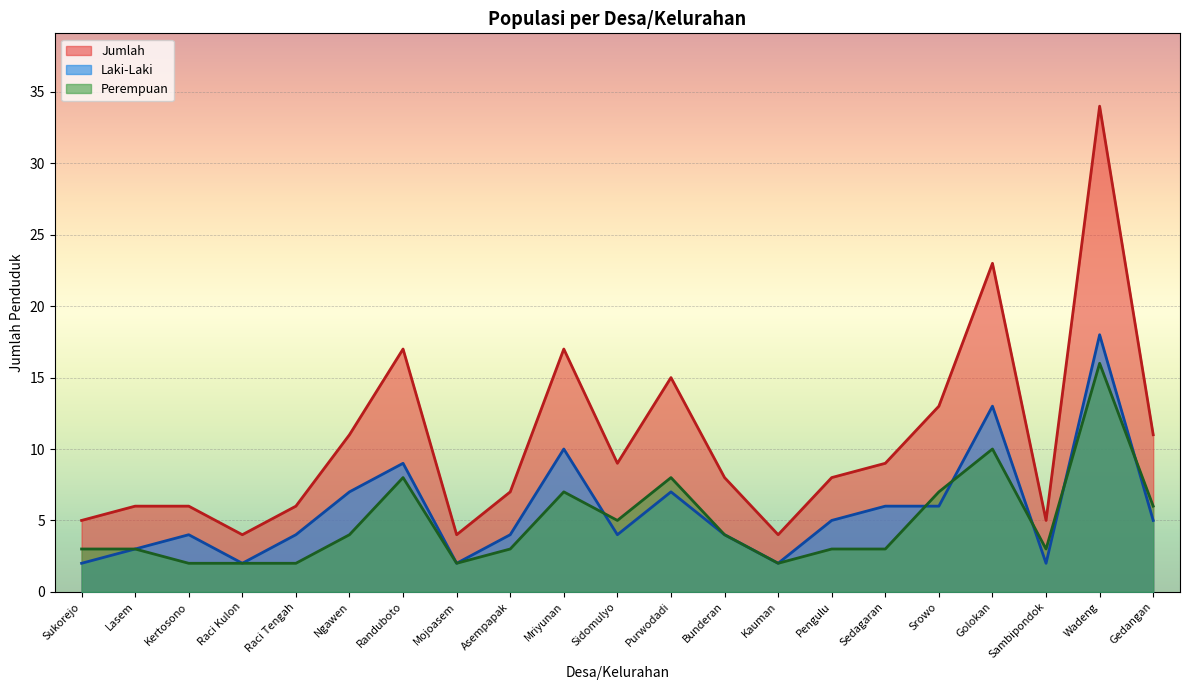

What is the label of the 7th point from the right?

Pengulu